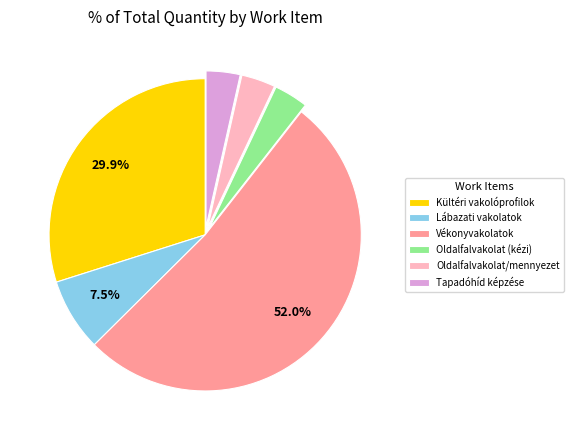

Is there a majority slice in this chart?

Yes